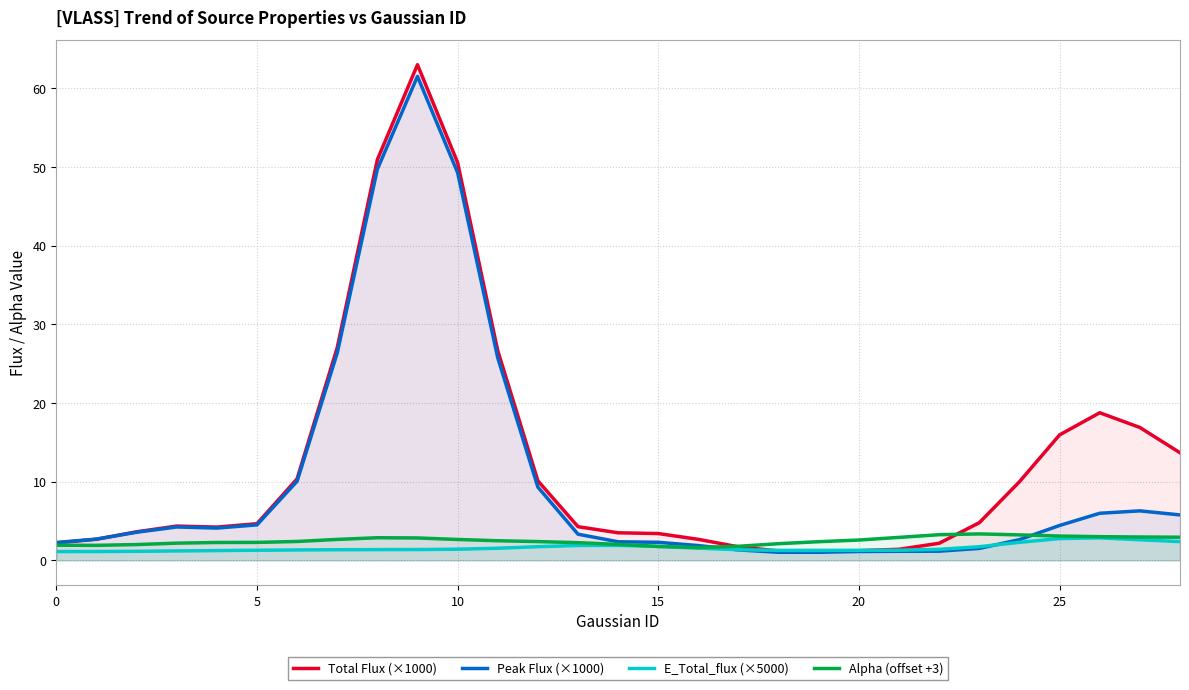

Which series has the largest total across all categories?

Total Flux (×1000)